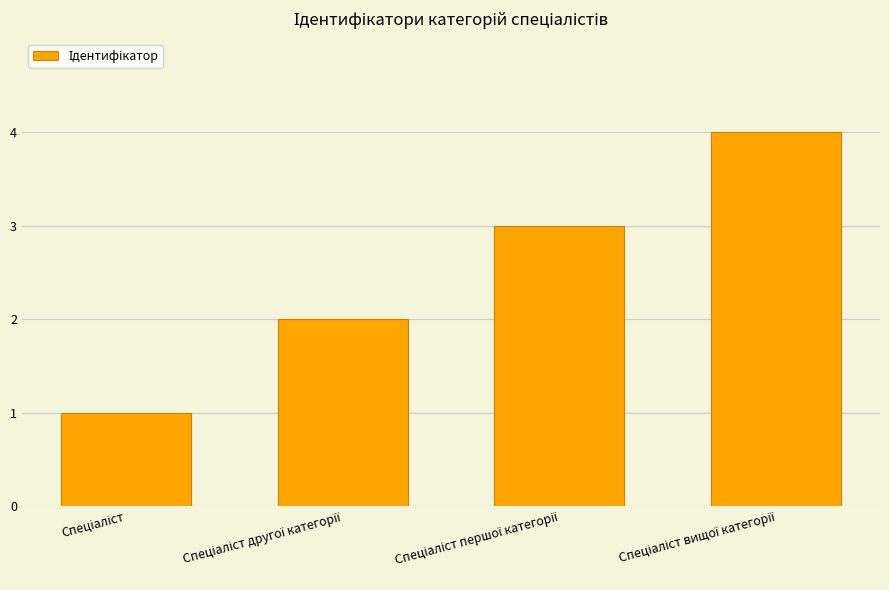

What is the difference between the maximum and minimum values?

3